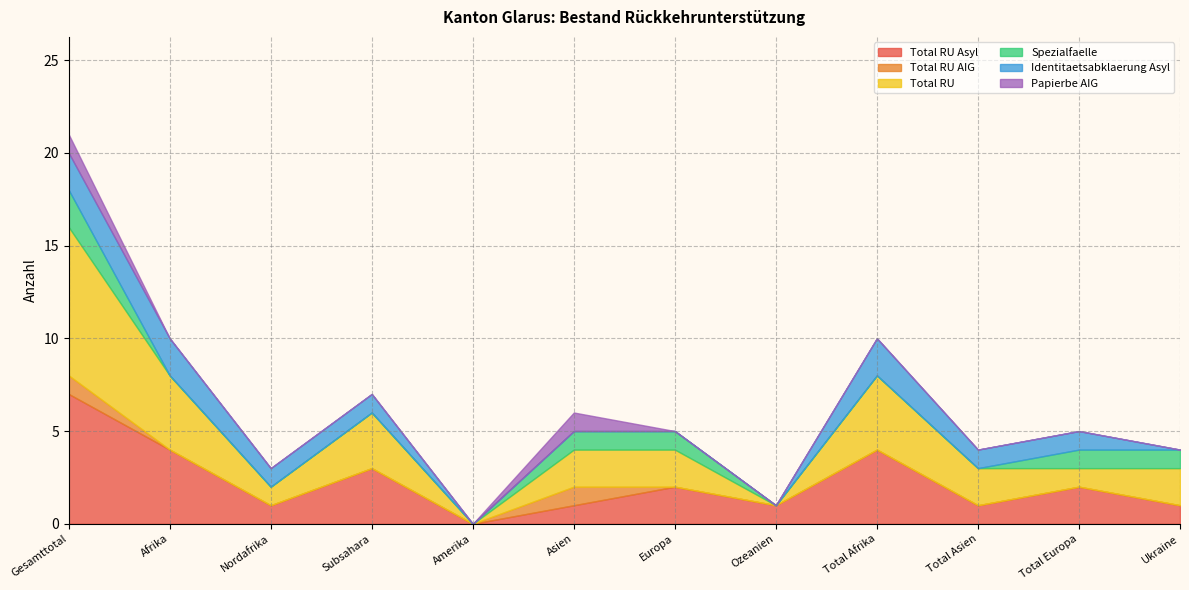

What are all the series names shown in the legend?

Total RU Asyl, Total RU AIG, Total RU, Spezialfaelle, Identitaetsabklaerung Asyl, Papierbe AIG